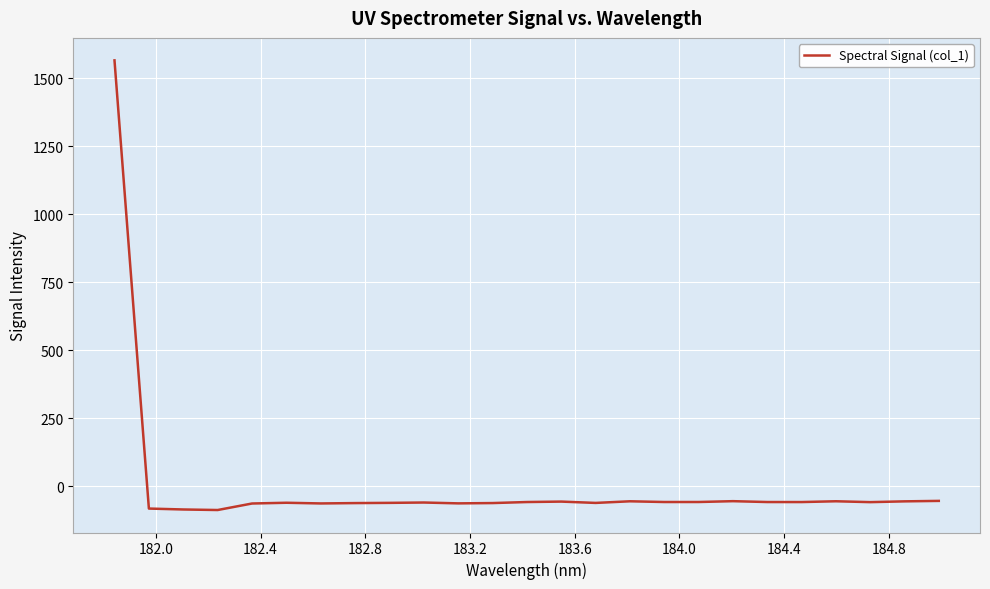

What is the difference between the maximum and minimum values?

1652.1